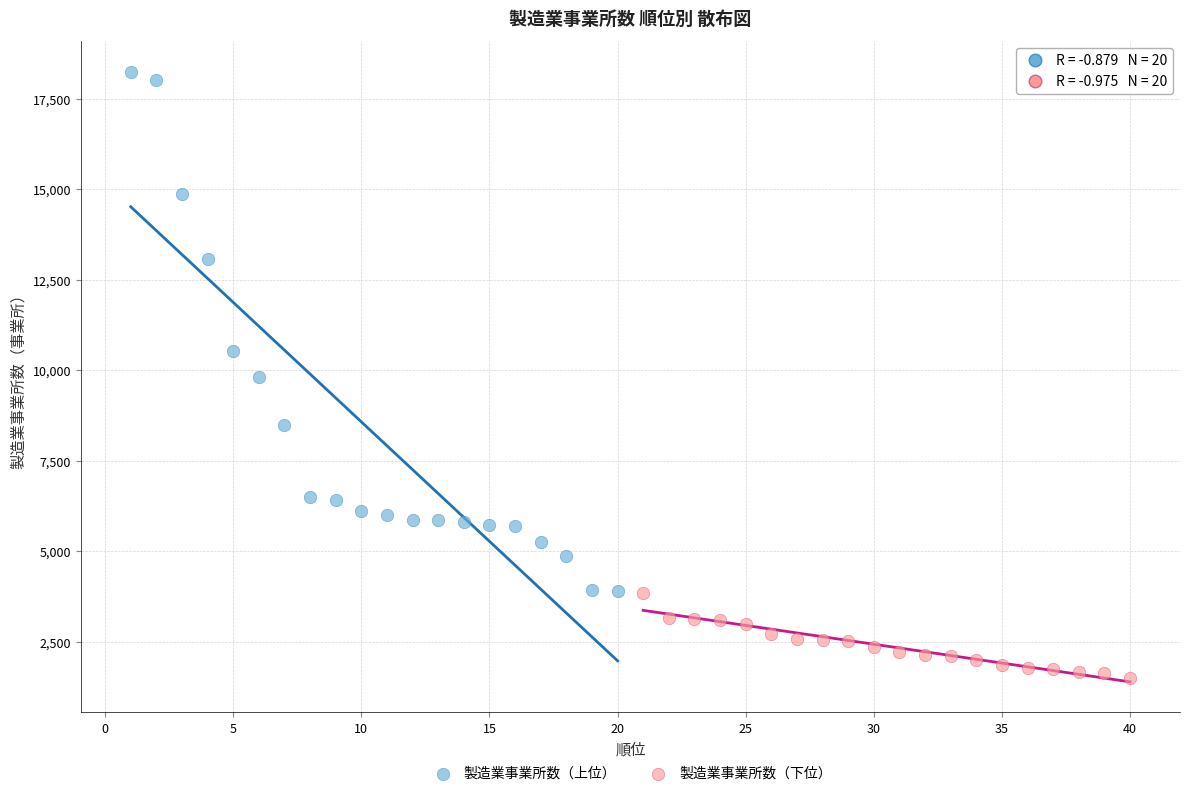

Which series contains the highest Y value?

製造業事業所数（上位）